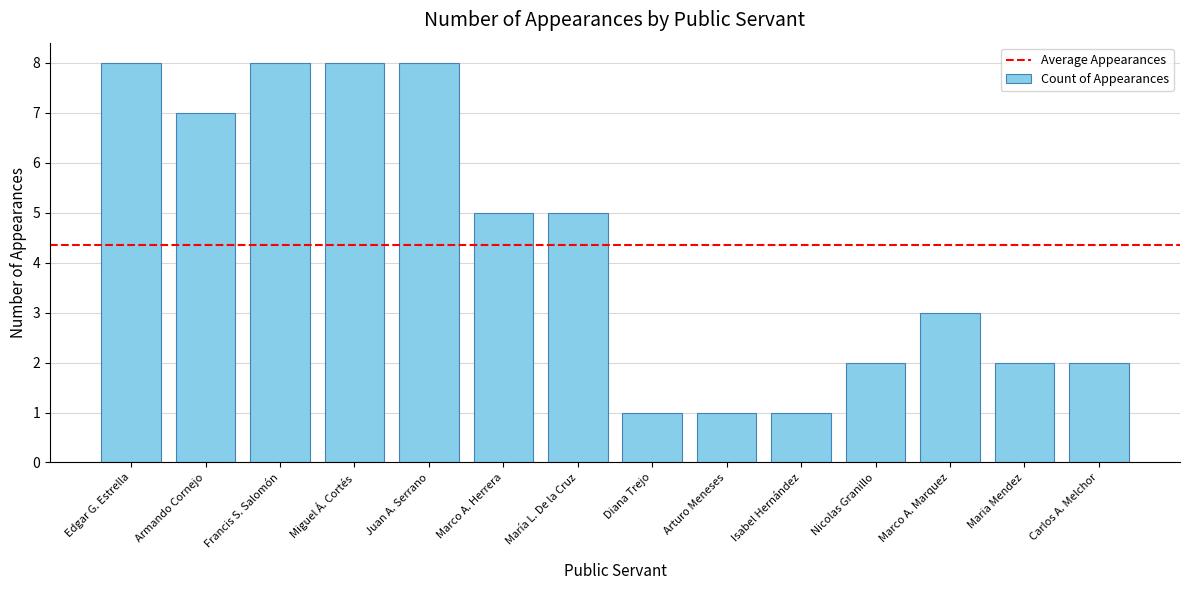

The value at Maria Mendez is 1. True or false?

False